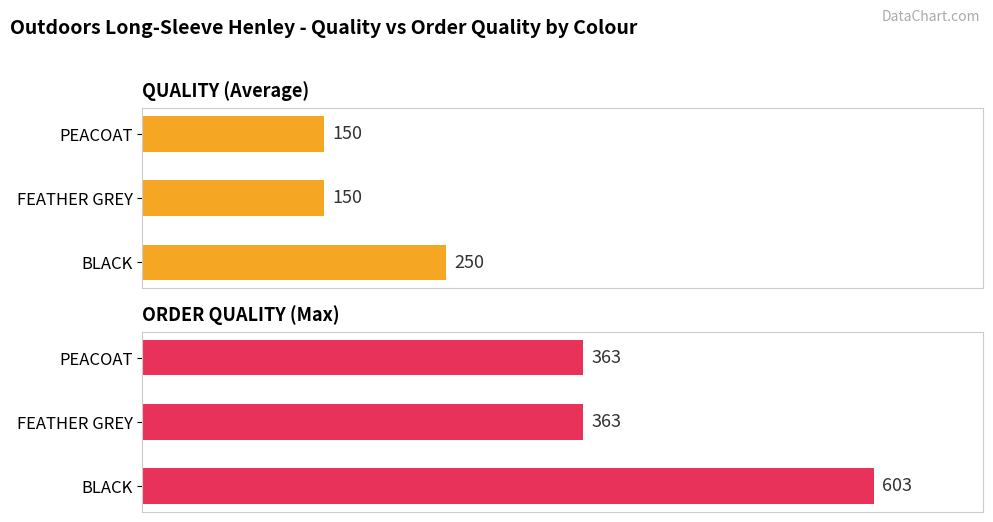

How many data points does each series have?

3